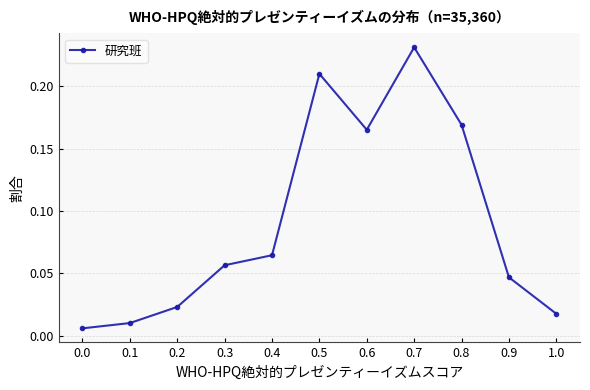

What is the label of the 1st point from the right?

1.0